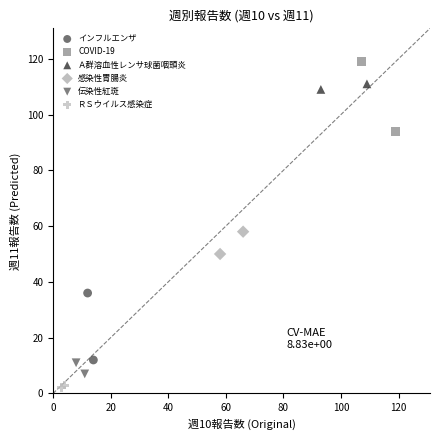

Which series contains the lowest Y value?

ＲＳウイルス感染症